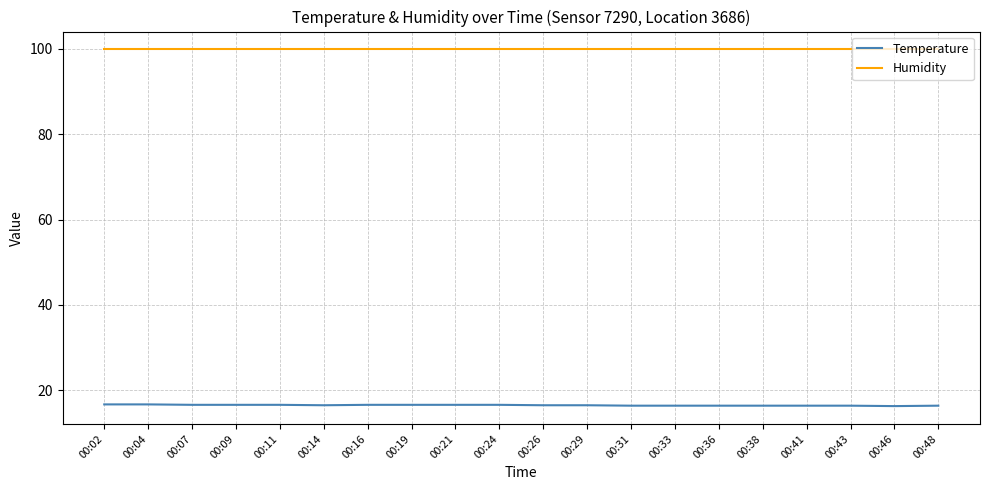

Rank the series at 00:24 from highest to lowest value.

Humidity, Temperature